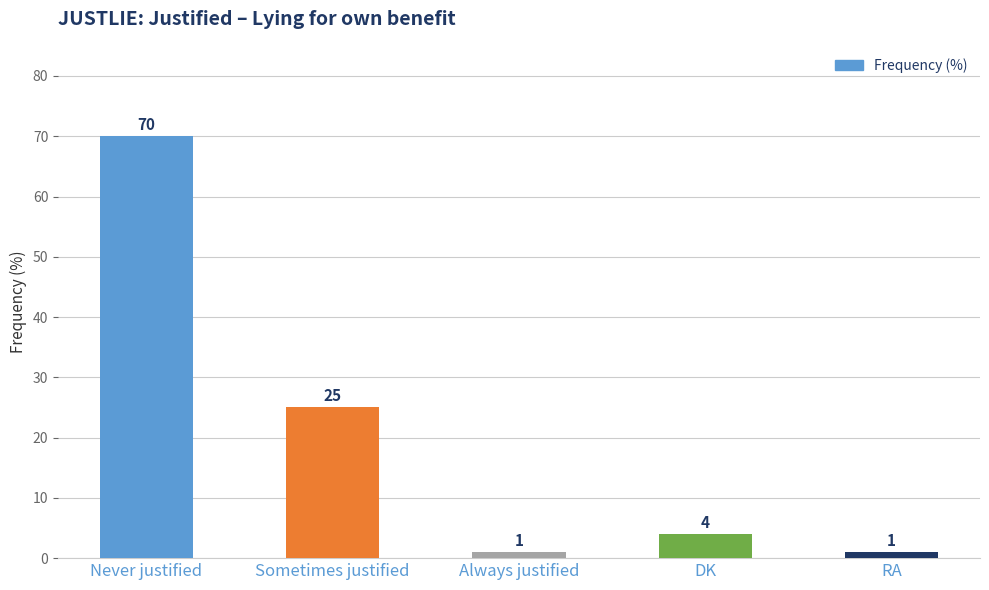

What is the difference between the values at Always justified and Sometimes justified?

24